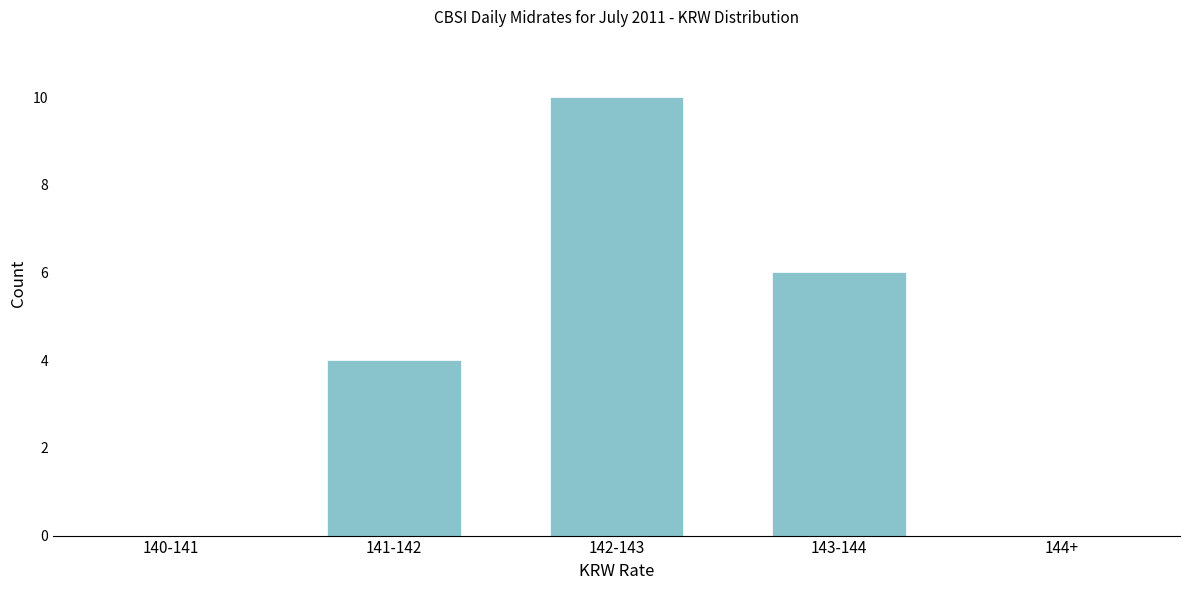

Reading left to right, extract all data points from this chart.

140-141=0	141-142=4	142-143=10	143-144=6	144+=0